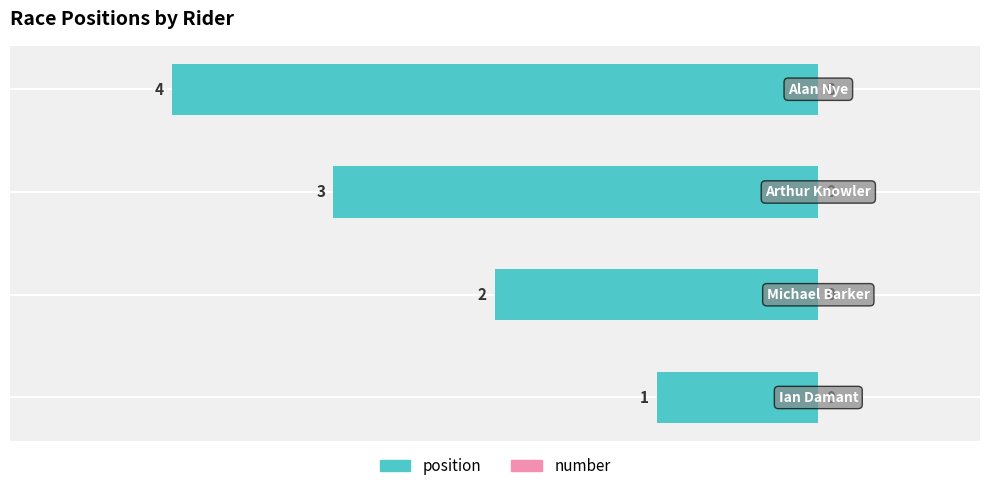

Does the chart contain any negative values?

Yes